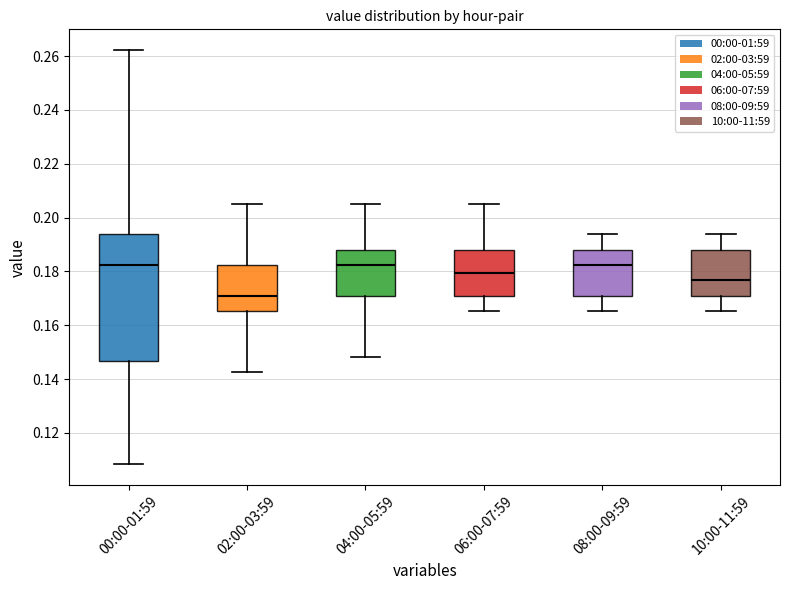

Reading left to right, read every box against the y-axis: the position of its median line, the range the box covers, and the ends of its whiskers. The values are not printed on the chart, so give them approximately, as read against the axis.

00:00-01:59: median 0.182, box 0.146 to 0.194, whiskers 0.108 to 0.262
02:00-03:59: median 0.172, box 0.166 to 0.182, whiskers 0.142 to 0.206
04:00-05:59: median 0.182, box 0.172 to 0.188, whiskers 0.148 to 0.206
06:00-07:59: median 0.180, box 0.172 to 0.188, whiskers 0.166 to 0.206
08:00-09:59: median 0.182, box 0.172 to 0.188, whiskers 0.166 to 0.194
10:00-11:59: median 0.176, box 0.172 to 0.188, whiskers 0.166 to 0.194